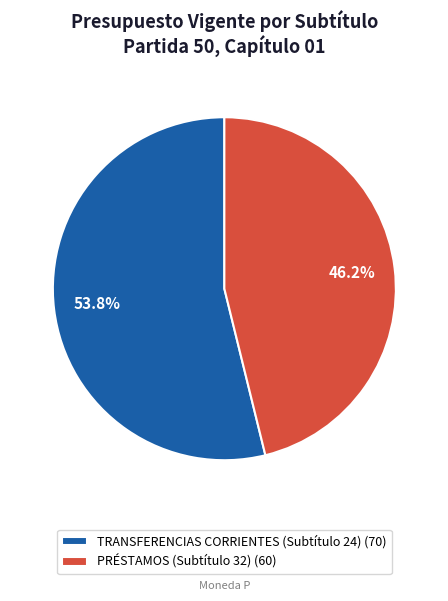

Rank the categories by value from lowest to highest.

PRÉSTAMOS (Subtítulo 32), TRANSFERENCIAS CORRIENTES (Subtítulo 24)